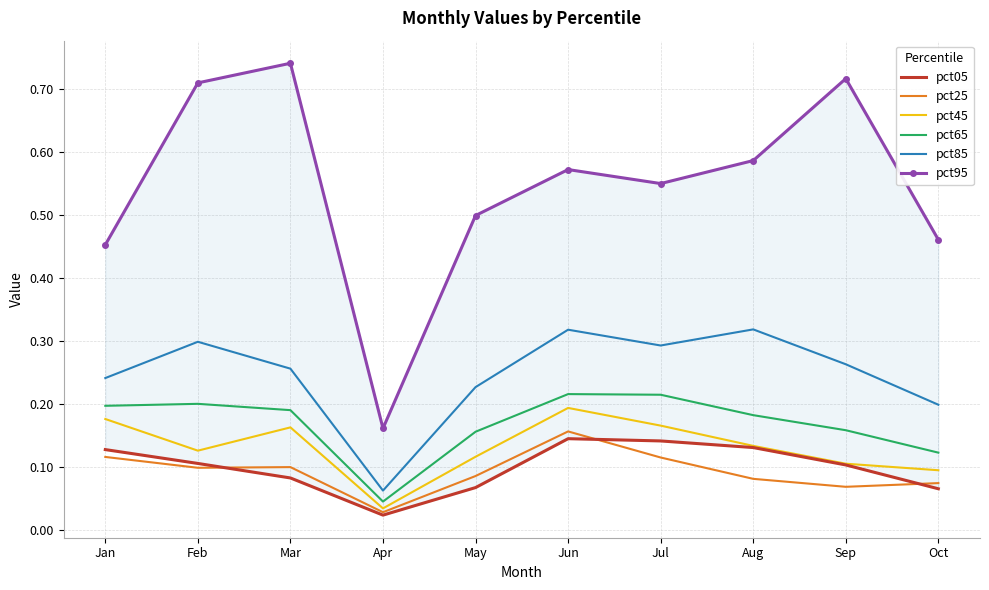

What is the approximate value of pct45 at May?

0.1